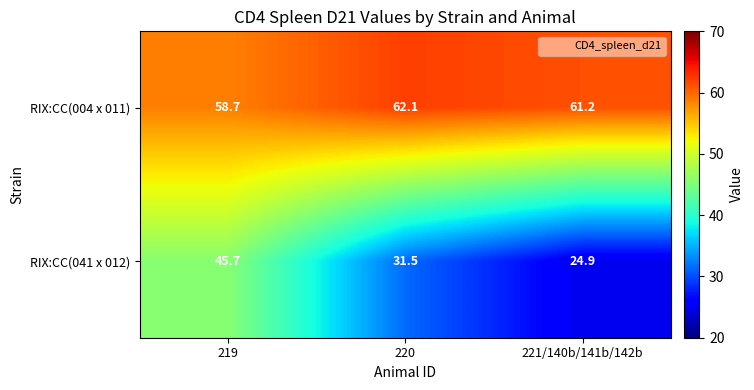

What is the lowest value of the RIX:CC(041 x 012) series?

24.9